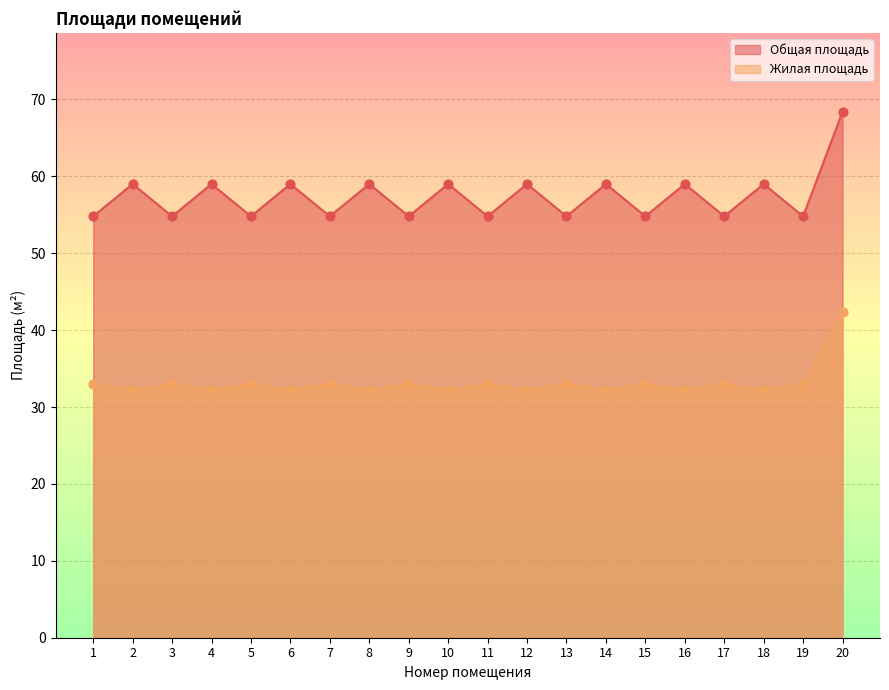

Is the value of Общая площадь at 18 greater than the value of Жилая площадь at 1?

Yes